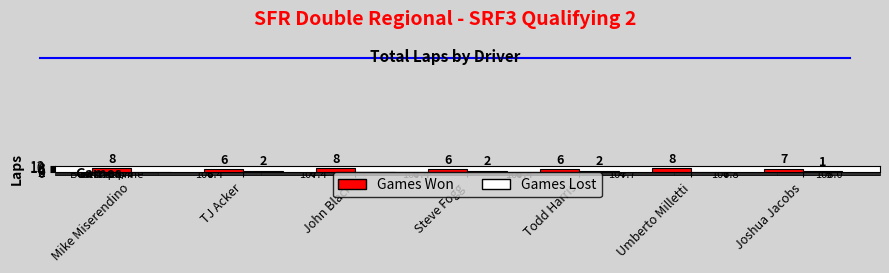

How many Games Won values are between 6 and 8?

7